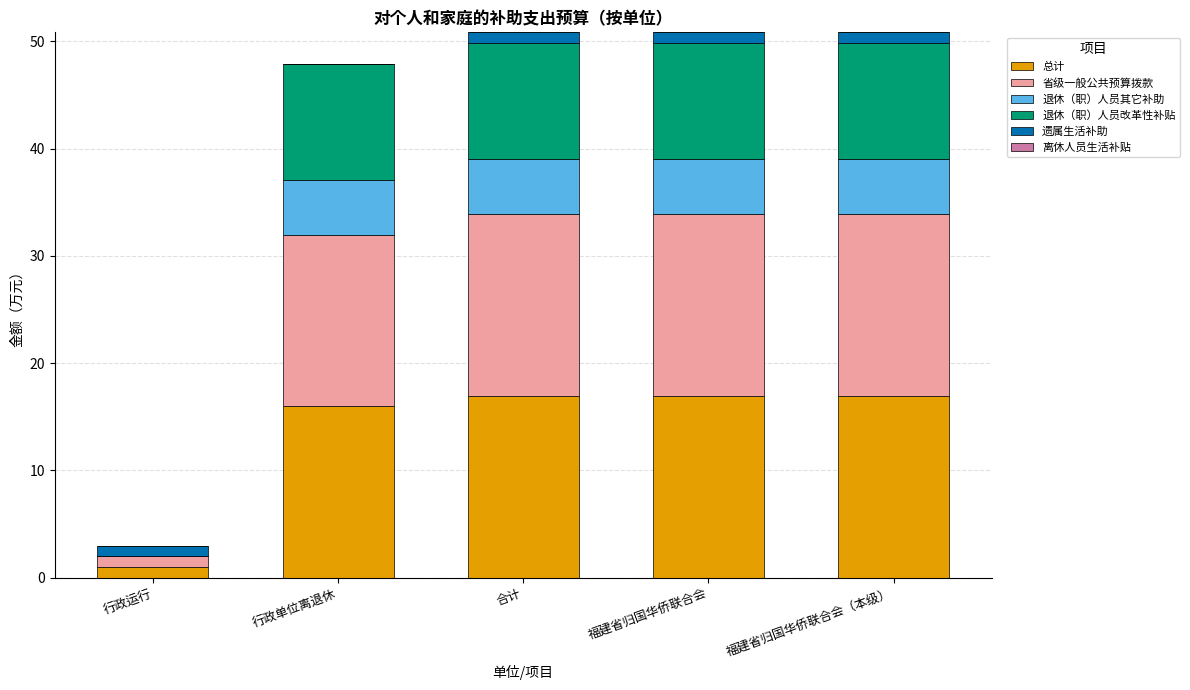

Are the bars grouped side by side (vs. stacked)?

No